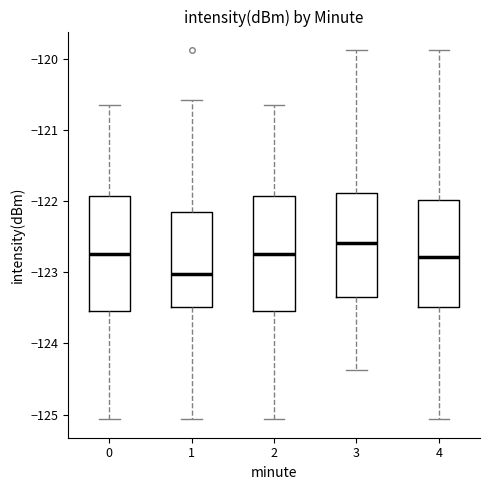

Reading left to right, transcribe this box plot: for each box, give where its median line is, the range the box spans, and where its two whiskers end, as read against the y-axis. The values are not printed on the chart, so give them approximately, as read against the axis.

0: median -122.7, box -123.5 to -121.9, whiskers -125.1 to -120.6
1: median -123.0, box -123.5 to -122.1, whiskers -125.1 to -120.6
2: median -122.7, box -123.5 to -121.9, whiskers -125.1 to -120.6
3: median -122.6, box -123.4 to -121.9, whiskers -124.4 to -119.9
4: median -122.8, box -123.5 to -122.0, whiskers -125.1 to -119.9